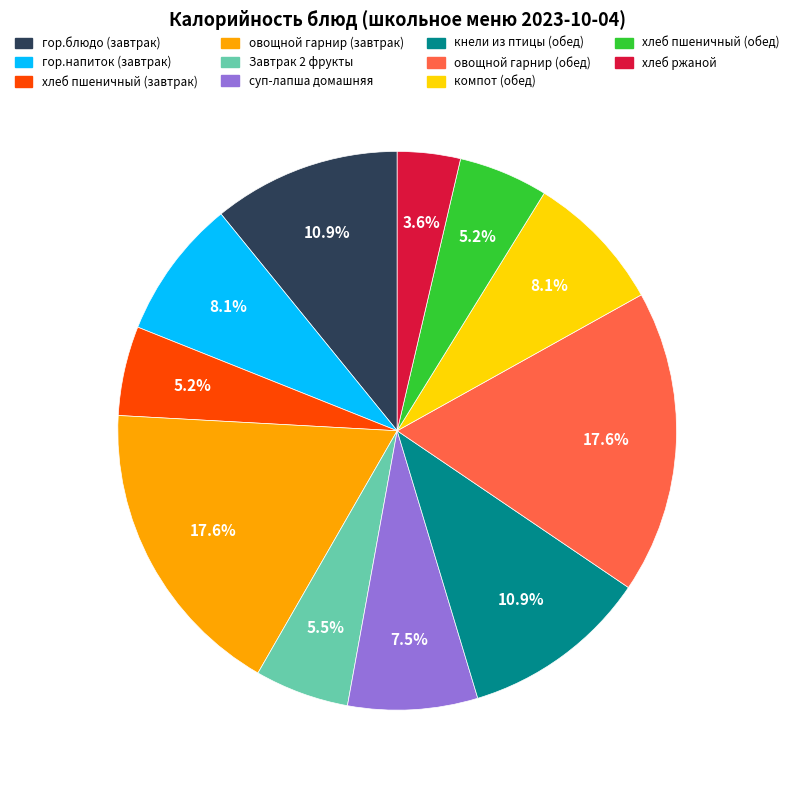

Which slice is the smallest?

хлеб ржаной